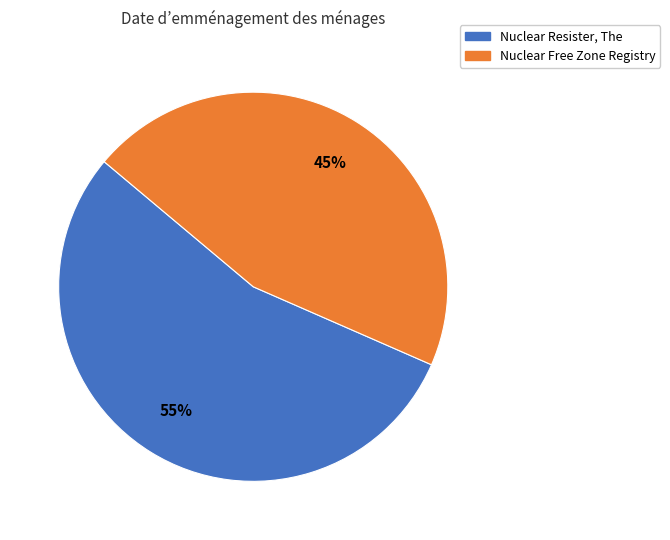

What percentage is the Nuclear Resister, The slice, to the nearest percent?

55%